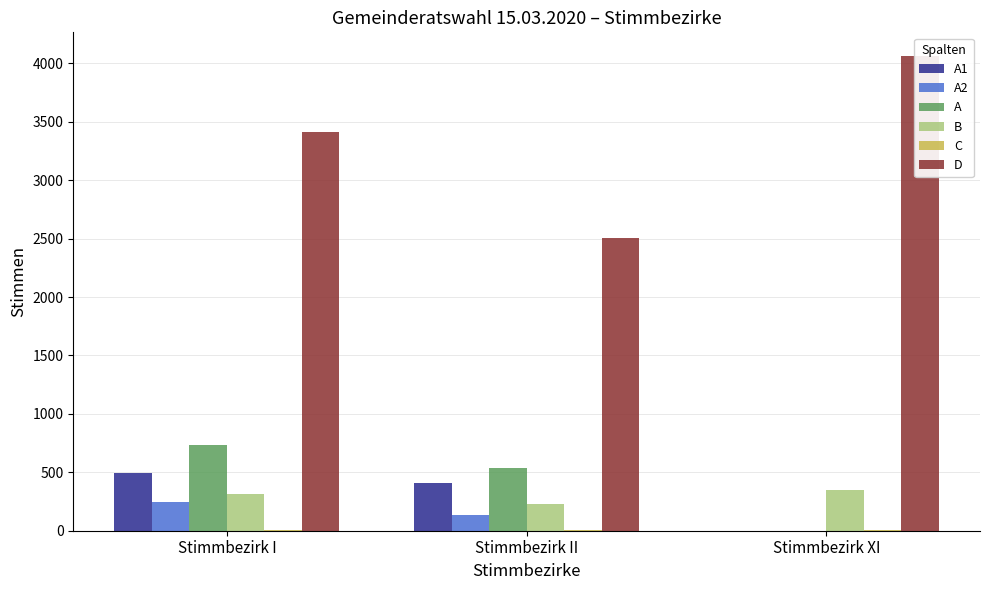

What is the total value across all series at Stimmbezirk I?

5194